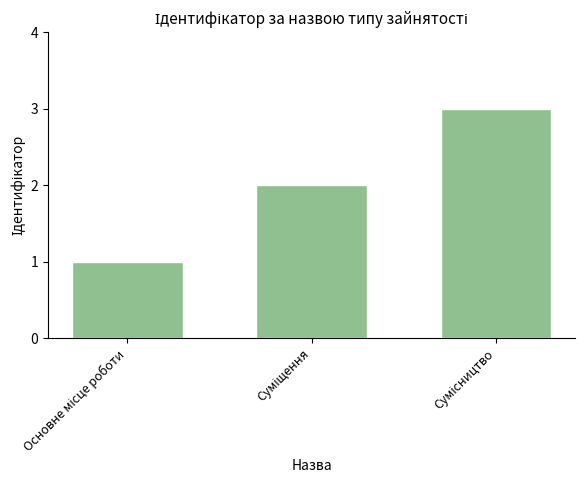

Reading left to right, list all the values displayed in this chart.

1	2	3